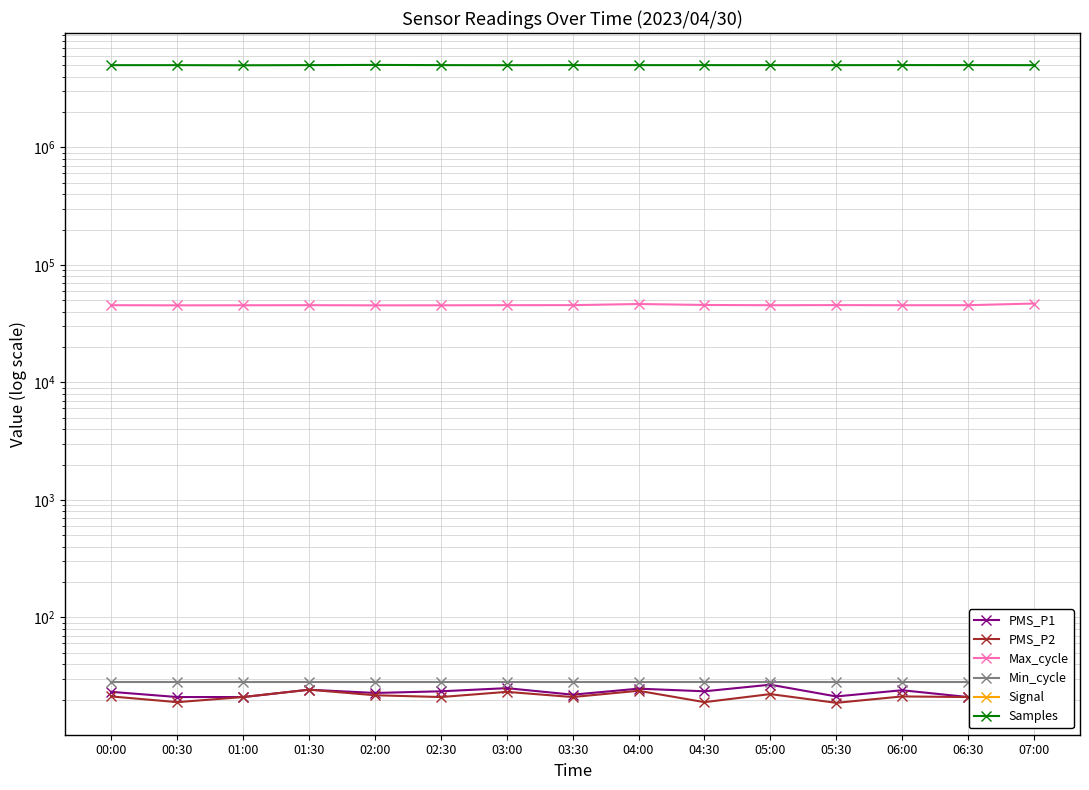

At which category does PMS_P2 reach its first local valley?

00:30